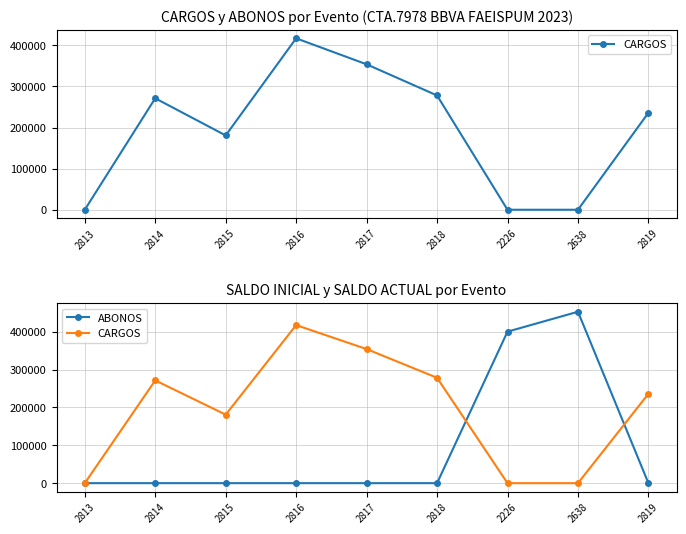

Reading right to left, list all the values displayed in this chart.

CARGOS: 2819=236000.0	2638=0.0	2226=0.0	2818=278199.2	2817=354000.0	2816=417298.7	2815=180860.0	2814=271290.0	2813=2.1
ABONOS: 2819=0.0	2638=452556.9	2226=400000.0	2818=0.0	2817=0.0	2816=0.0	2815=0.0	2814=0.0	2813=0.0